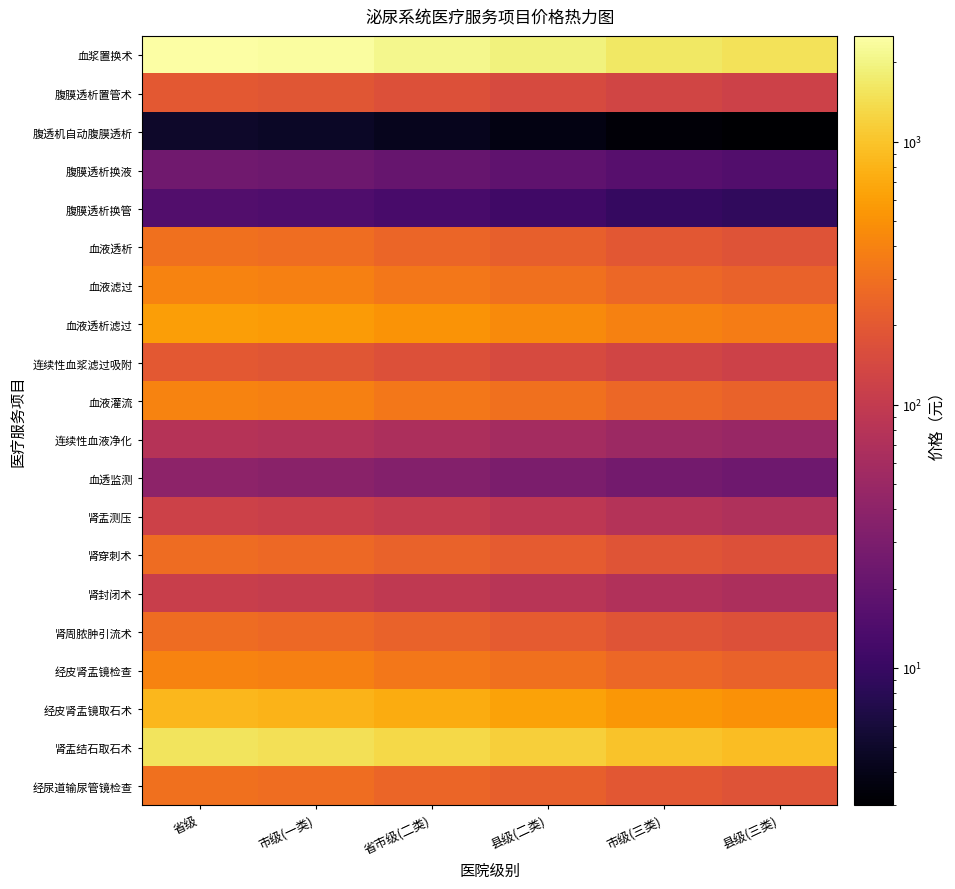

Which has a higher value, 省市级(二类) or 市级(三类)?

省市级(二类)